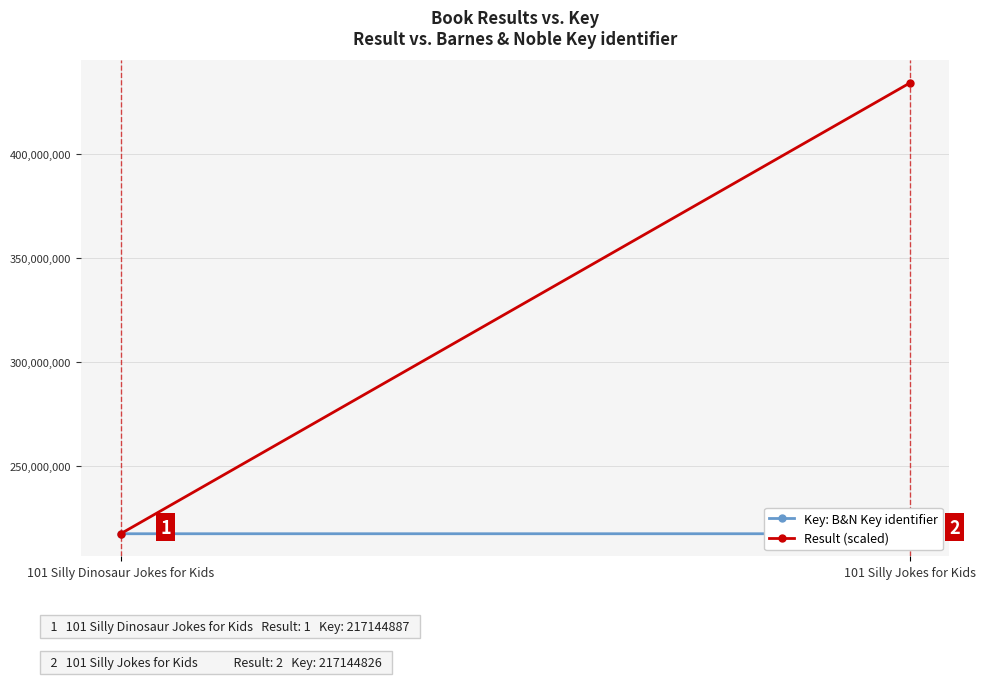

What is the sum of the Result (scaled) values at 101 Silly Dinosaur Jokes for Kids and 101 Silly Jokes for Kids?

651434661